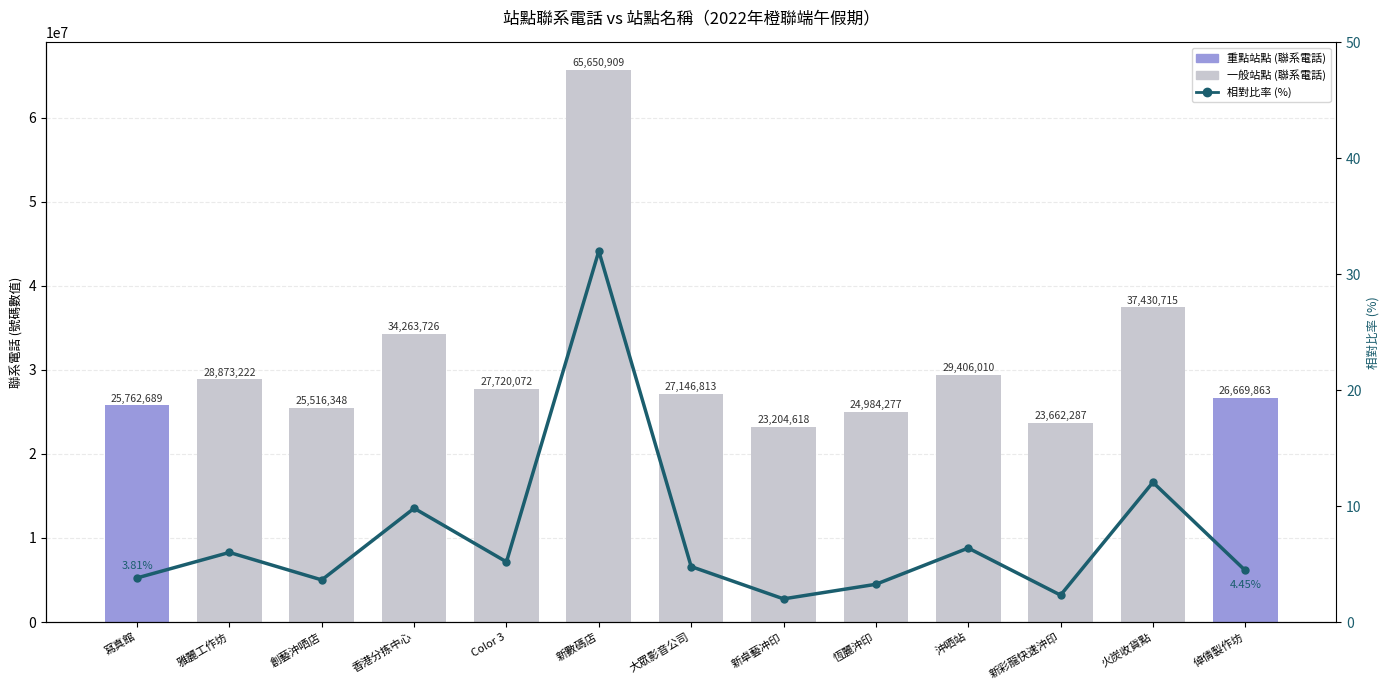

What is the label of the 9th bar from the left?

恆麗沖印